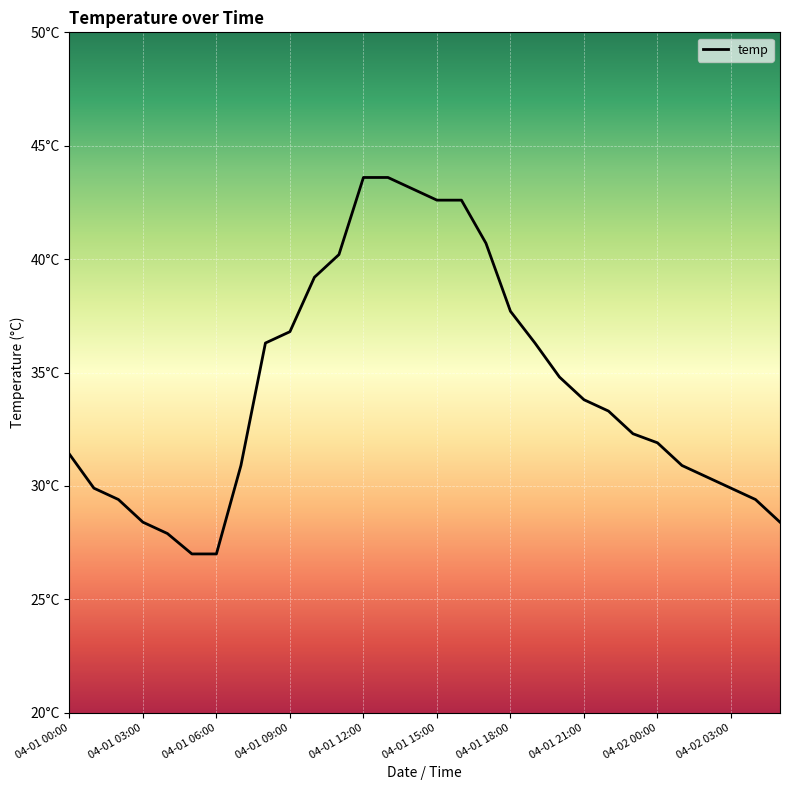

Does the chart display data point markers on the line(s)?

No